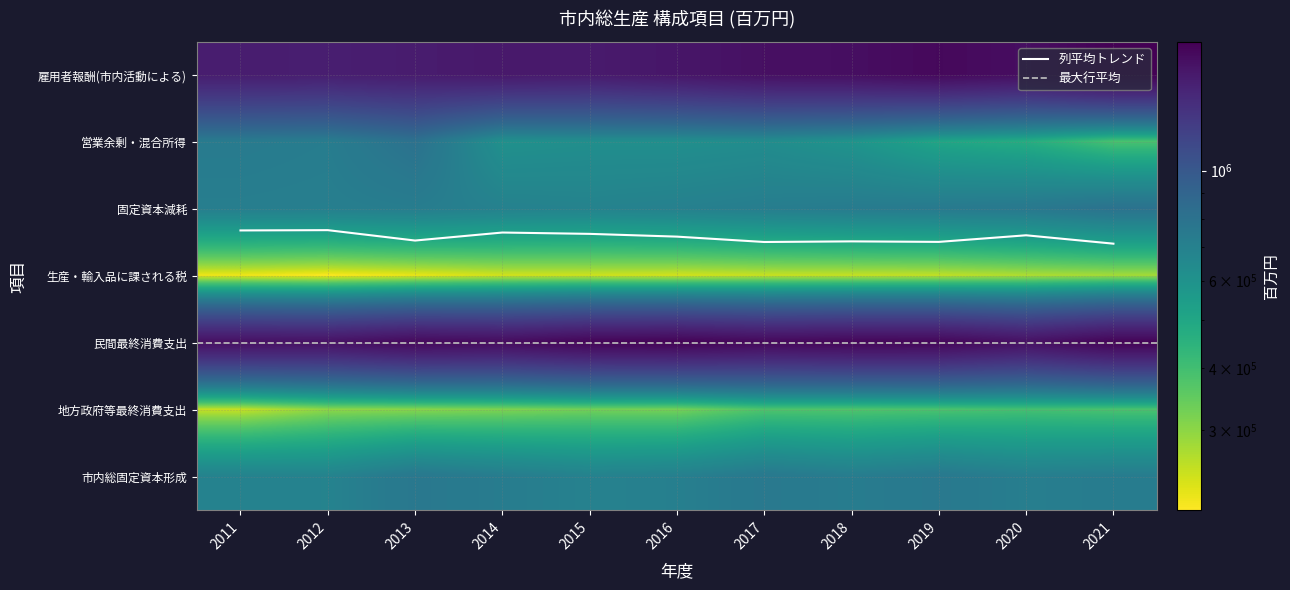

At 2011, list the series in order from smallest to largest.

生産・輸入品に課される税, 地方政府等最終消費支出, 市内総固定資本形成, 固定資本減耗, 営業余剰・混合所得, 雇用者報酬(市内活動による), 民間最終消費支出